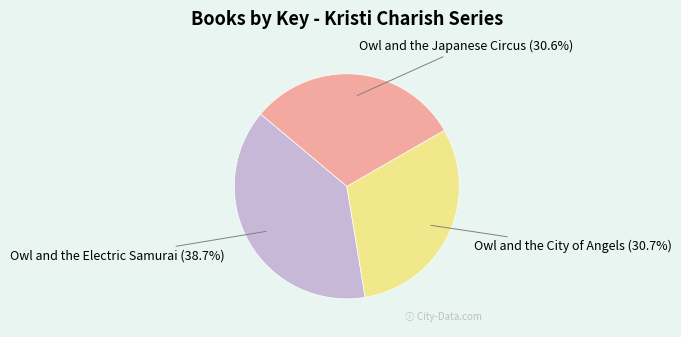

Combined, what portion of the pie is Owl and the City of Angels and Owl and the Electric Samurai?

69.4%